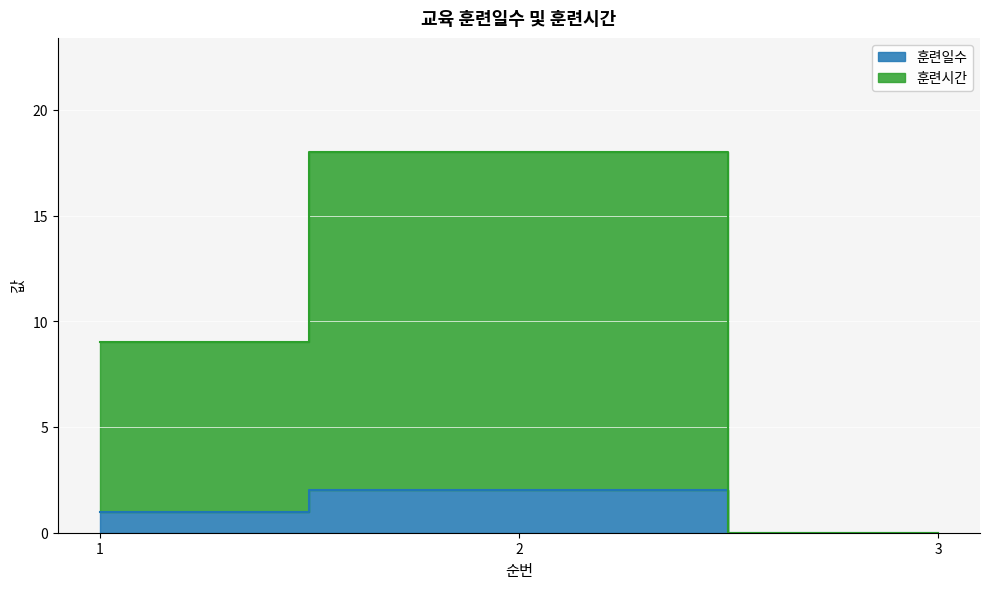

Count the number of categories in the chart.

3